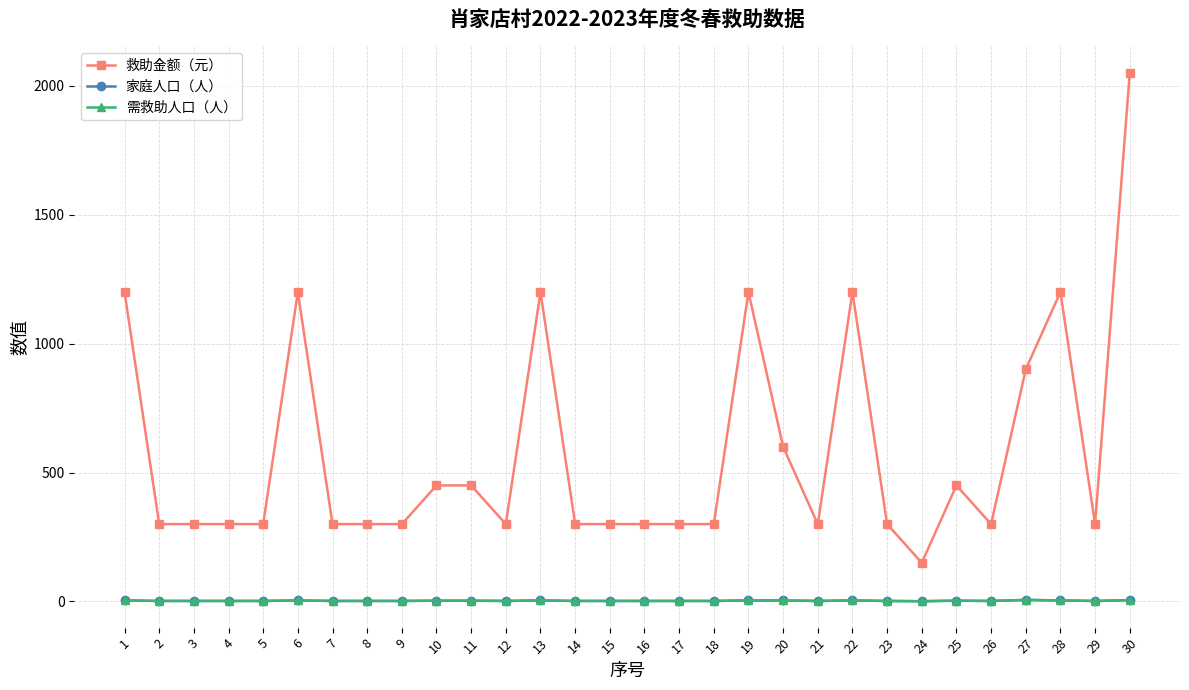

What is the average value of the 家庭人口（人） series?

3